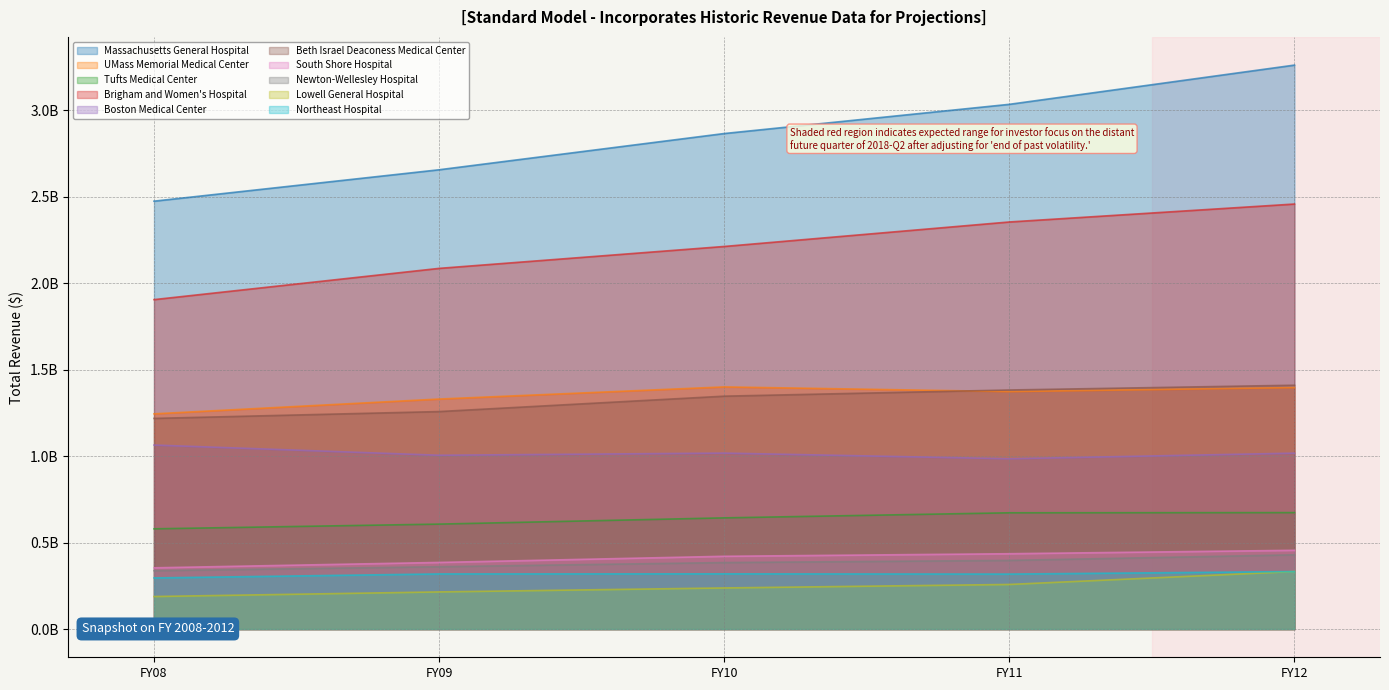

At which label does TTTREVFY10 reach its peak?

Massachusetts General Hospital